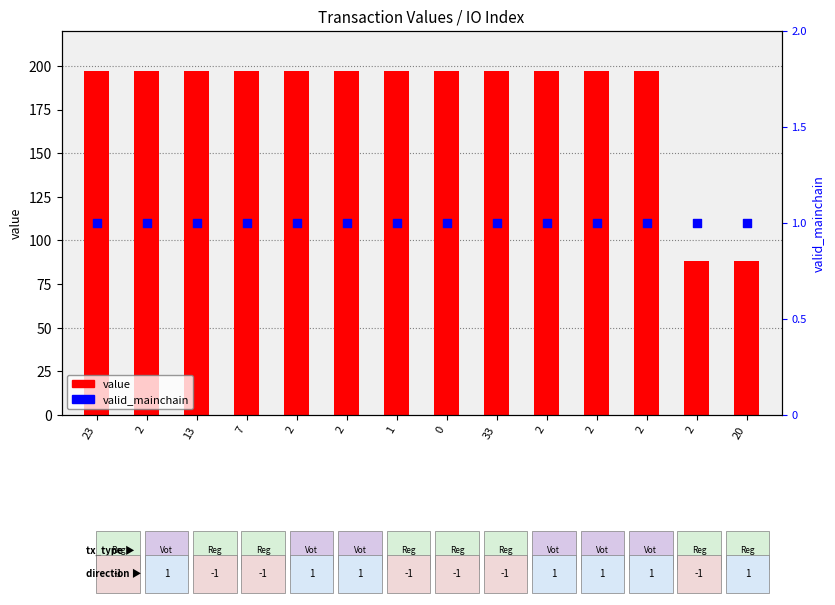

Which series has the largest Y range (max minus min)?

value